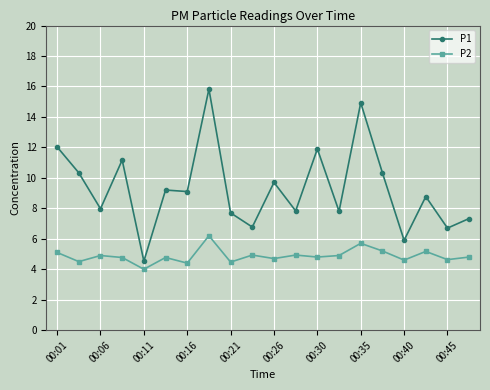

What is the value of the P1 point at the 8th from the left?

15.8